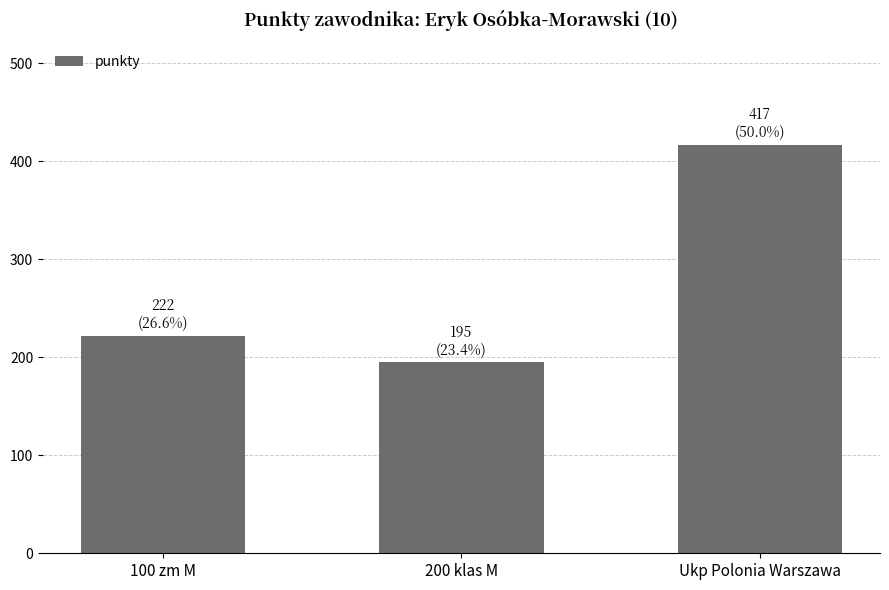

What is the greatest value displayed?

417